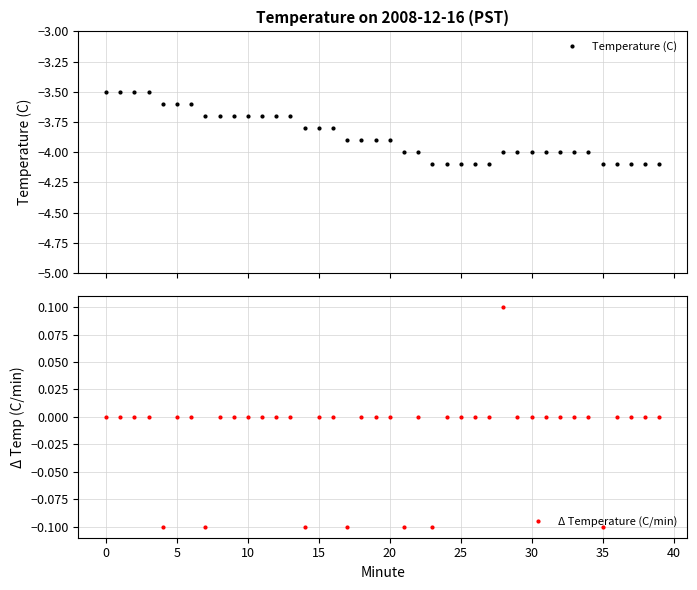

True or false: Temperature (C) has a value of -4.0 at 21.

True